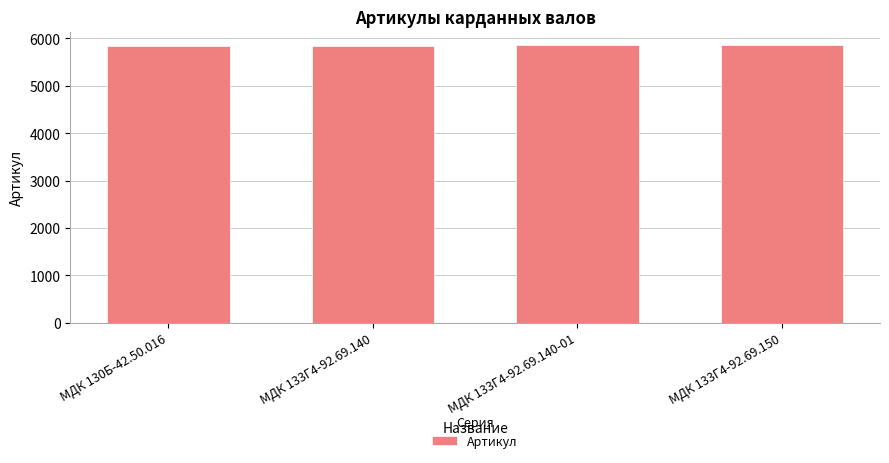

What is the sum of all values?

23402